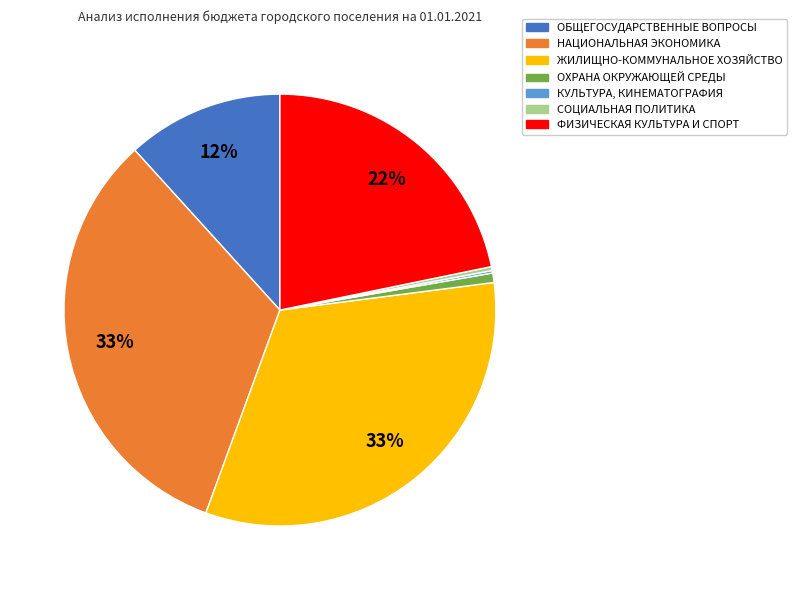

To the nearest percent, what is the difference between the largest and smallest slice percentages?

33%